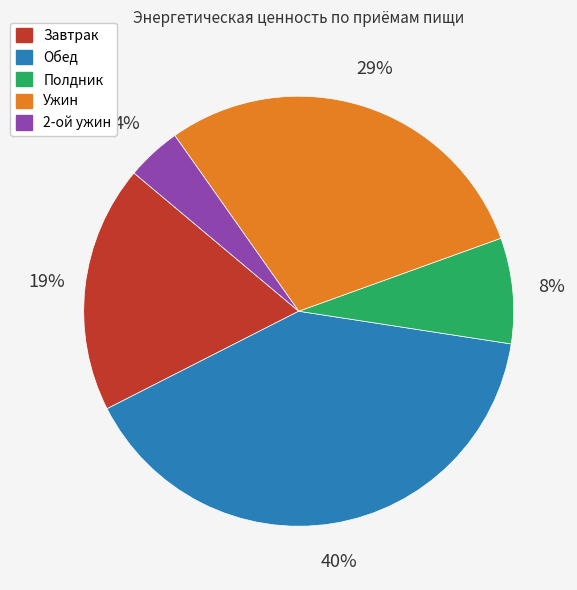

Is the sum of Обед and Завтрак greater than half?

Yes